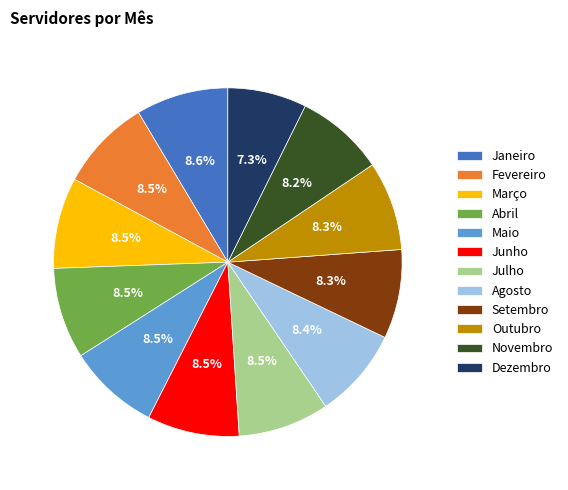

What is the smallest slice in the pie chart?

Dezembro